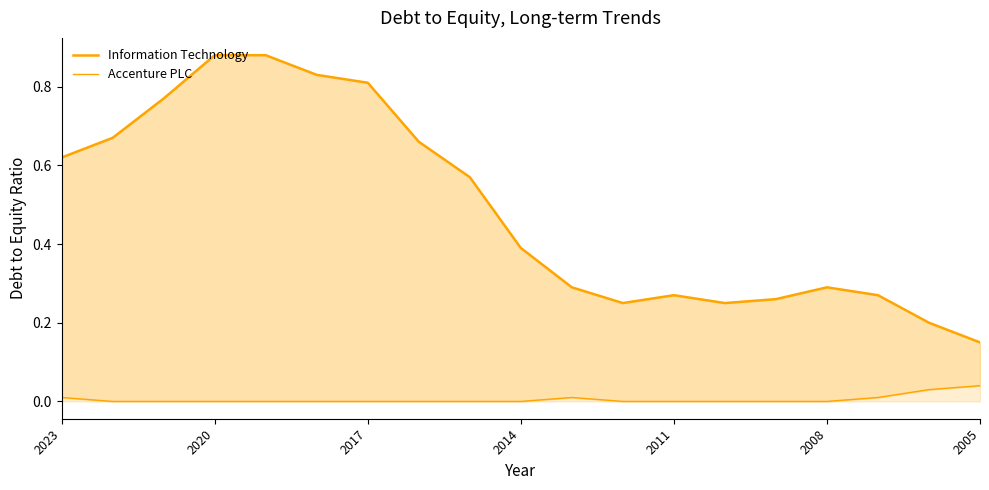

Reading left to right, transcribe all the data shown in this chart.

Information Technology: 0.6	0.7	0.8	0.9	0.9	0.8	0.8	0.7	0.6	0.4	0.3	0.2	0.3	0.2	0.3	0.3	0.3	0.2	0.1
Accenture PLC: 0.0	0.0	0.0	0.0	0.0	0.0	0.0	0.0	0.0	0.0	0.0	0.0	0.0	0.0	0.0	0.0	0.0	0.0	0.0